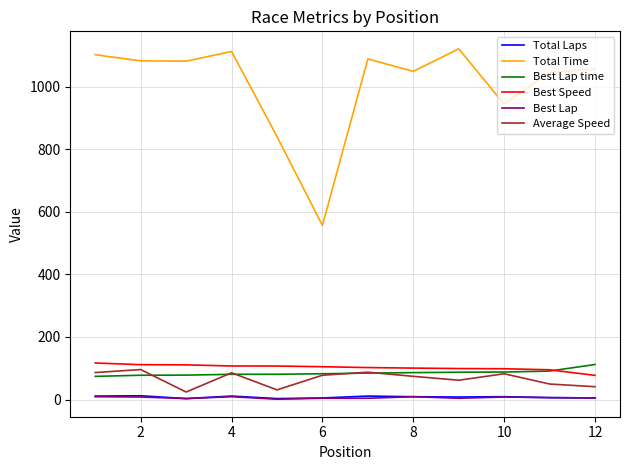

Which series has the largest total across all categories?

Total Time